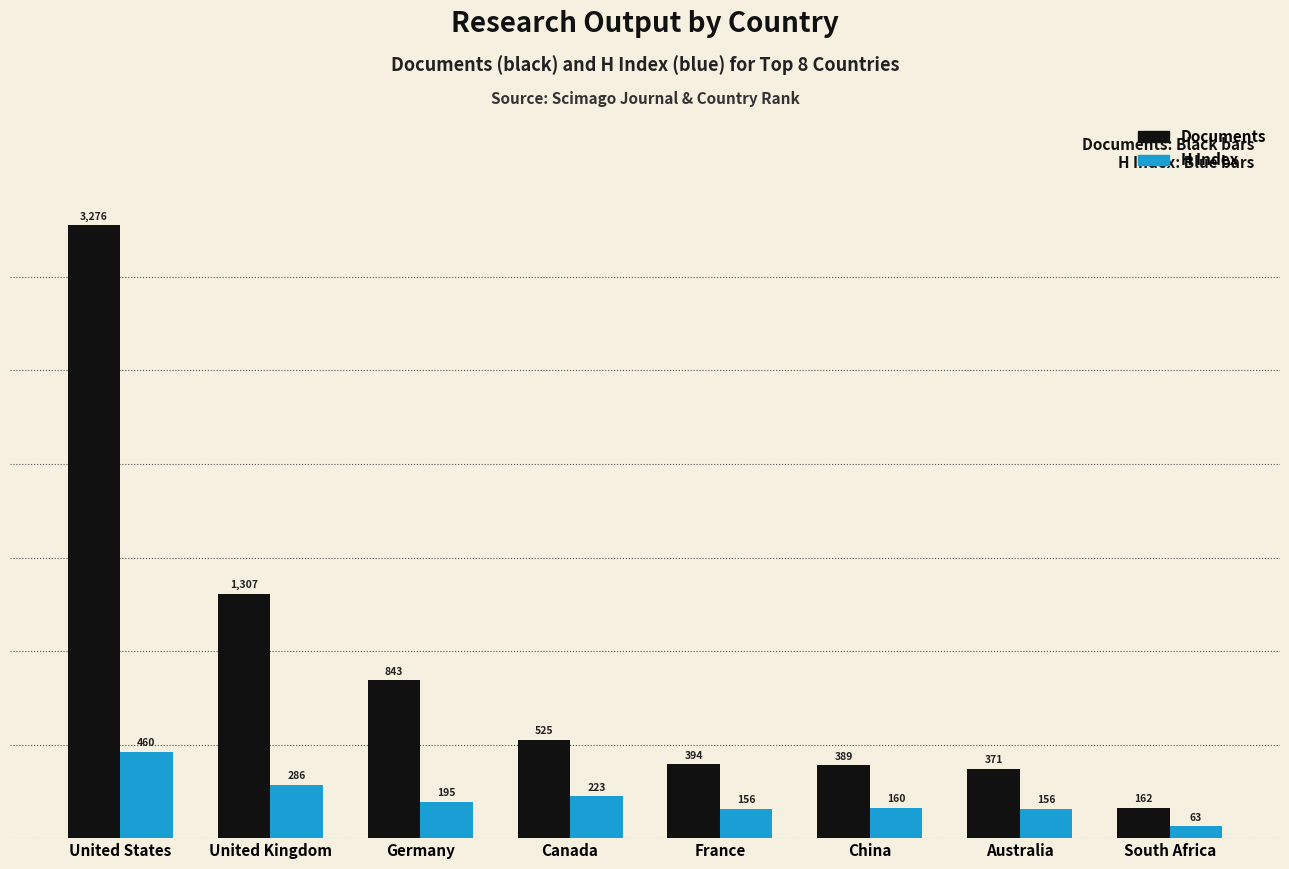

How many distinct data groups are displayed?

2